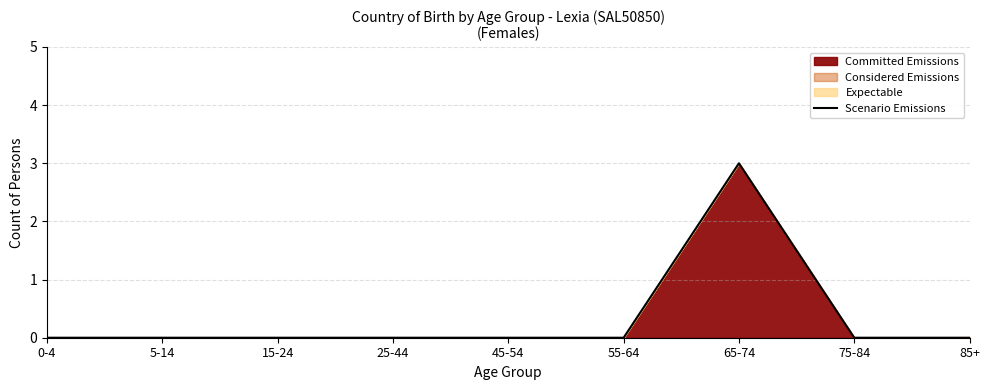

How many lines are shown in the chart?

1